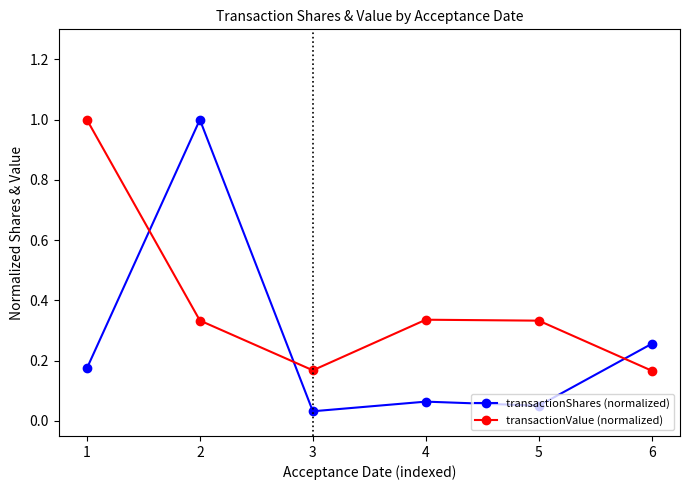

What is the value of the transactionValue (normalized) point at the 1st from the left?

1.0